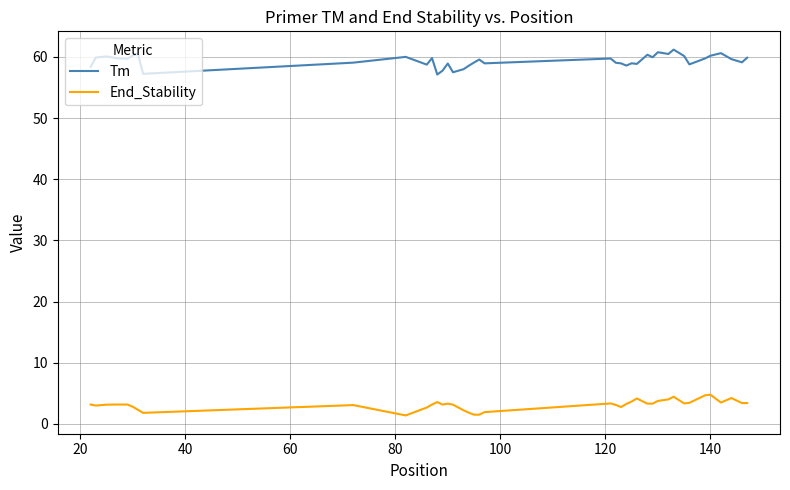

Which series has the largest total across all categories?

Tm